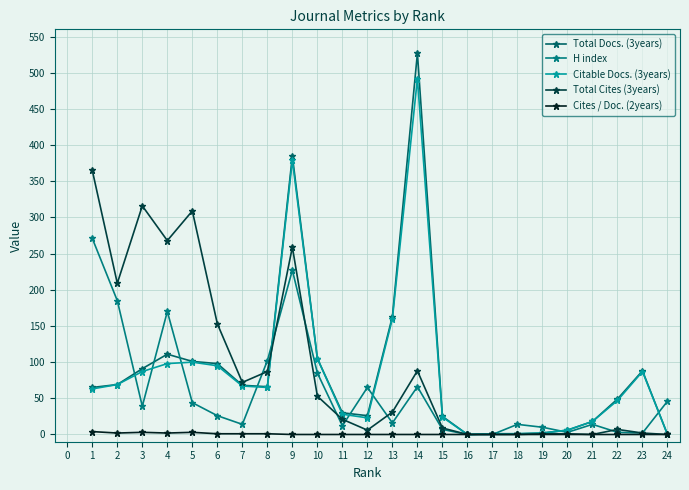

How many lines are shown in the chart?

5